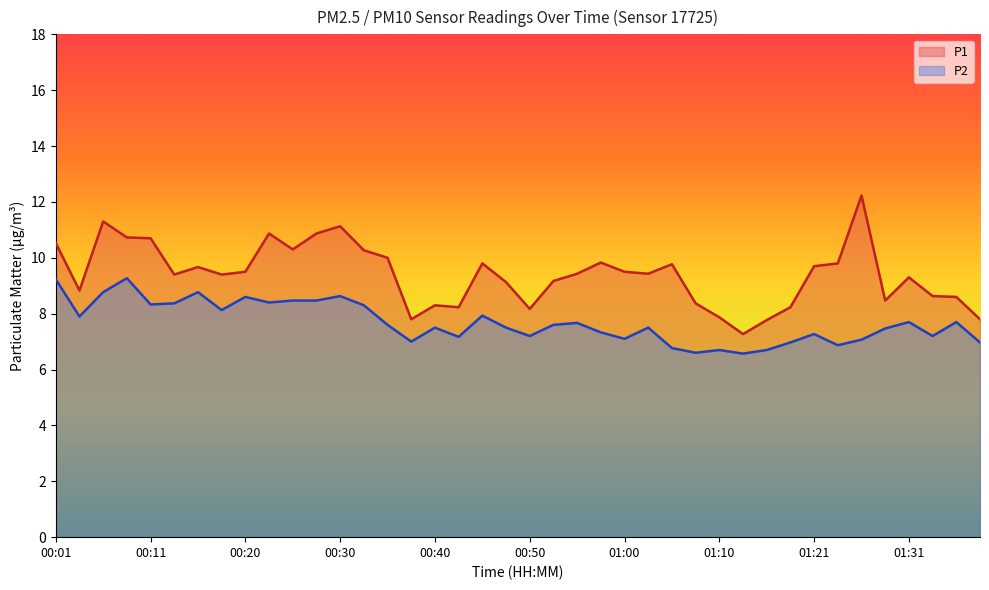

Rank the series at 00:58 from highest to lowest value.

P1, P2